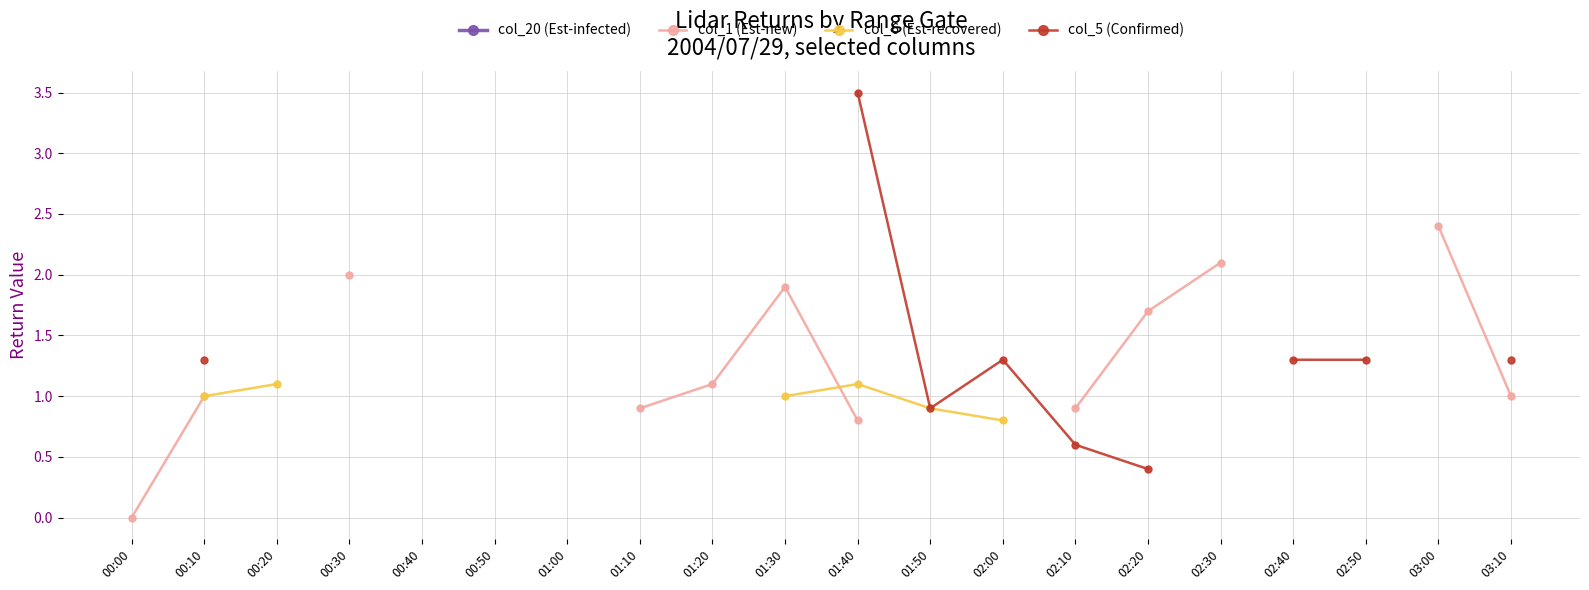

True or false: col_20 (Est-infected) and col_5 (Confirmed) cross at least once.

False